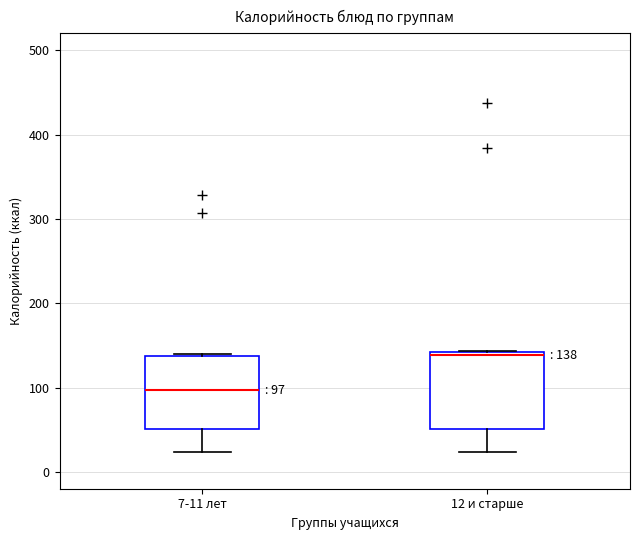

Which box has the highest median line?

12 и старше